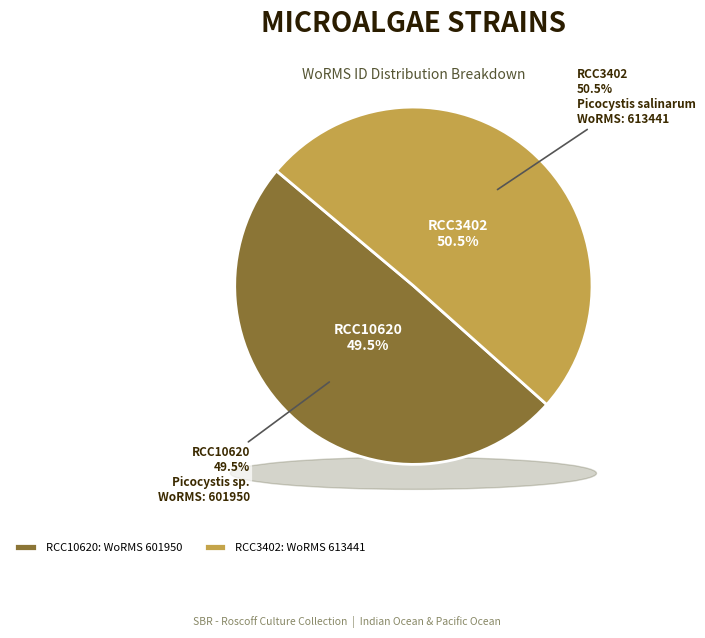

How many segments does this pie chart have?

2